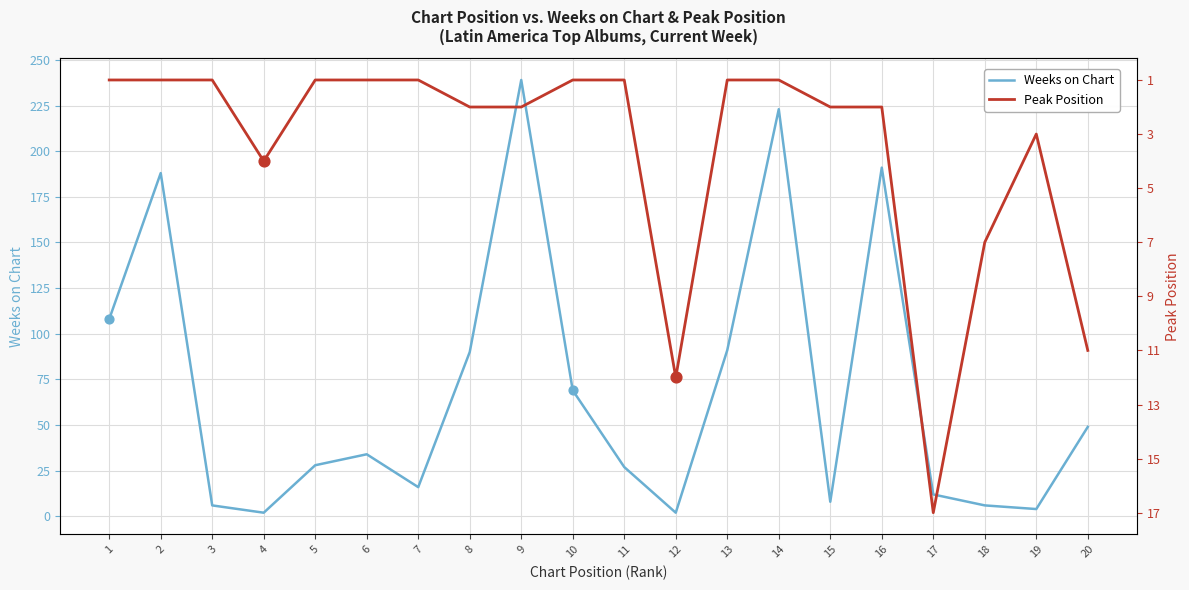

Which series has the largest Y range (max minus min)?

Weeks on Chart